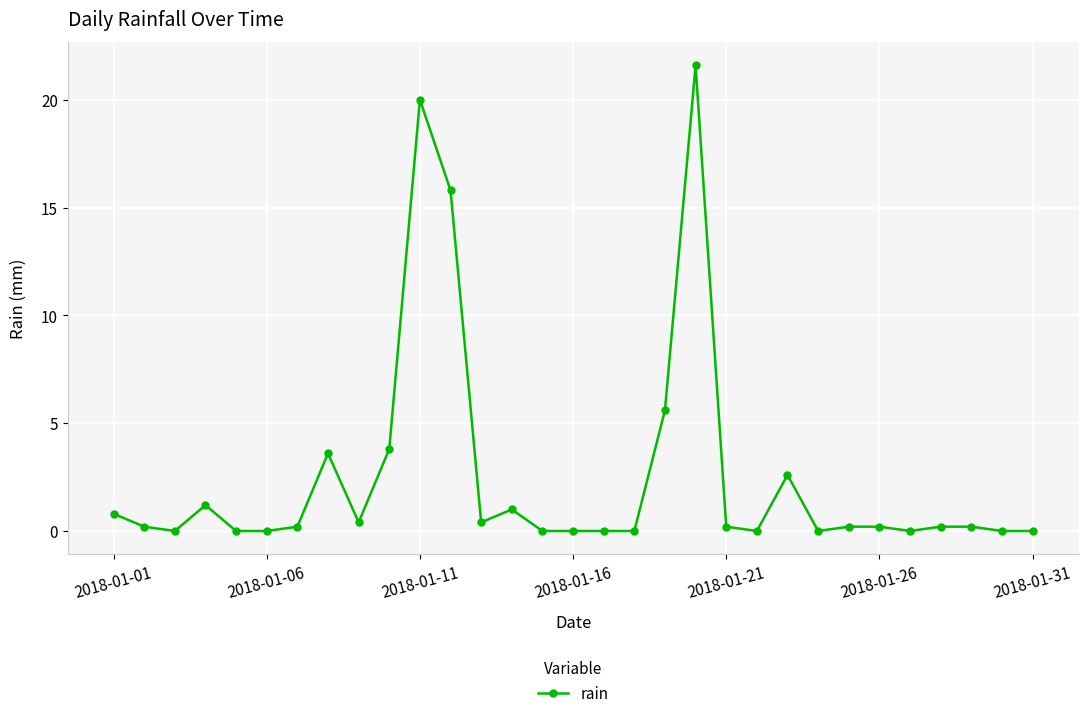

Count the number of data series in this chart.

1